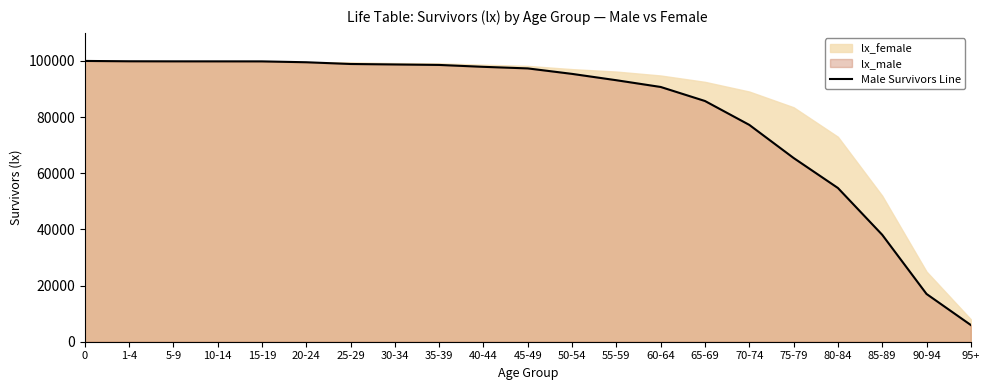

What position from the left is 45-49?

11